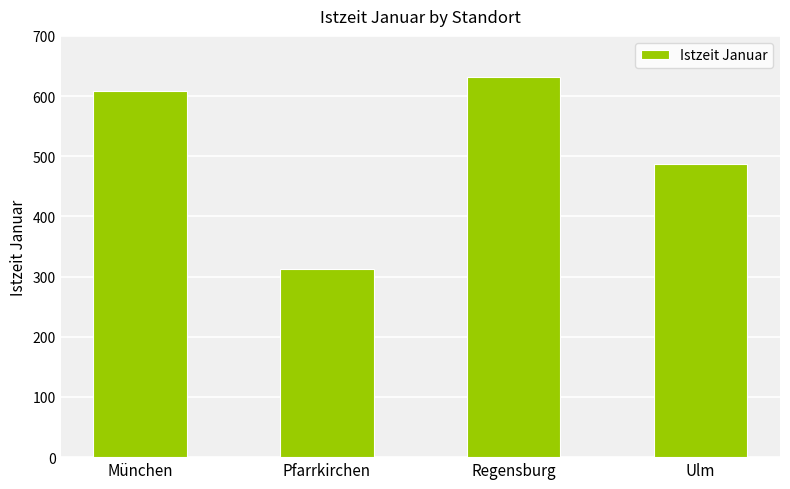

What is the greatest value displayed?

631